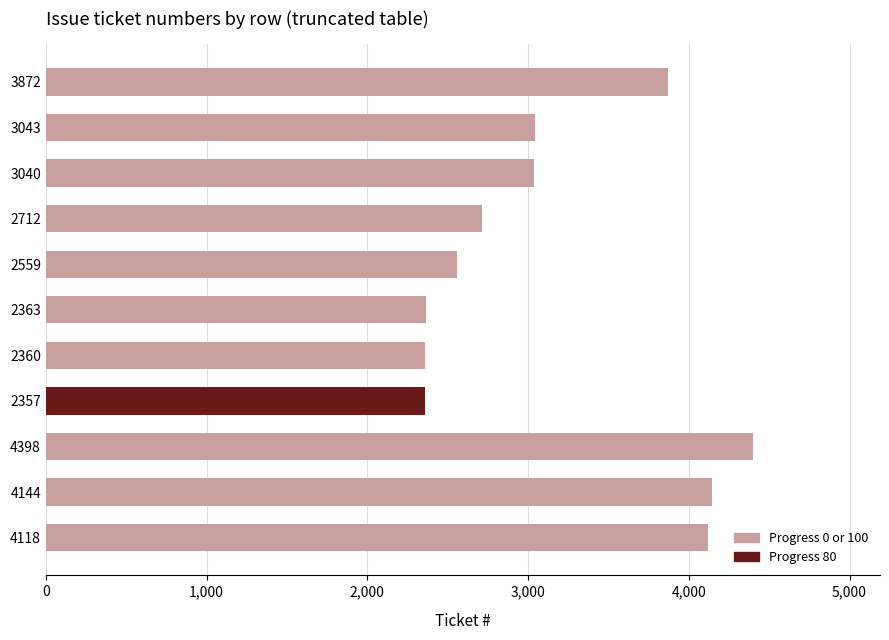

How many distinct data groups are displayed?

1